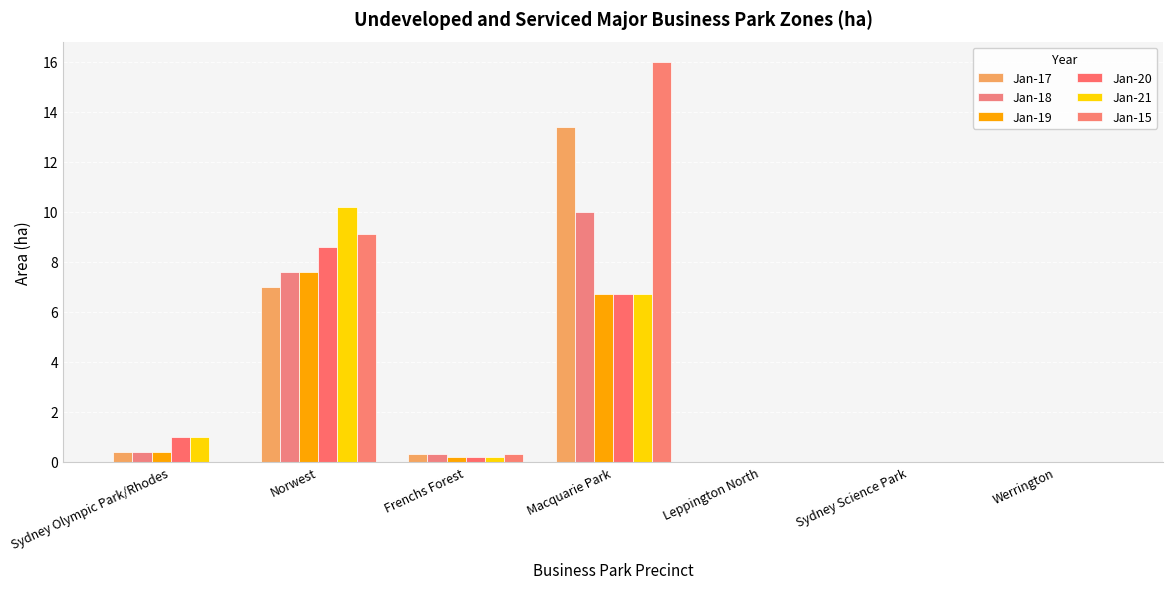

Which series has the widest spread of values?

Jan-15